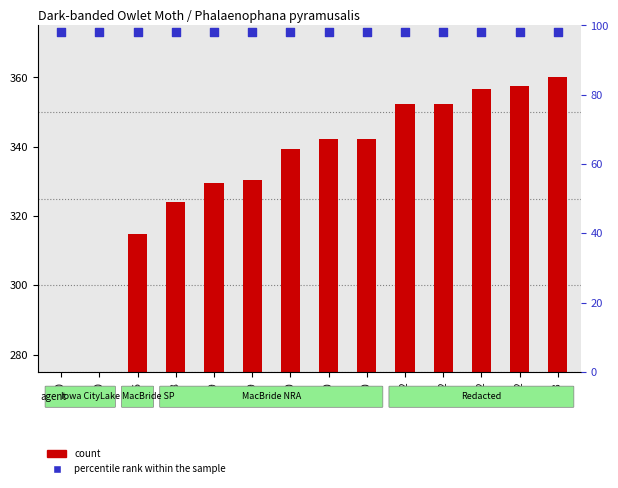

Which series reaches the minimum Y coordinate?

percentile rank within the sample